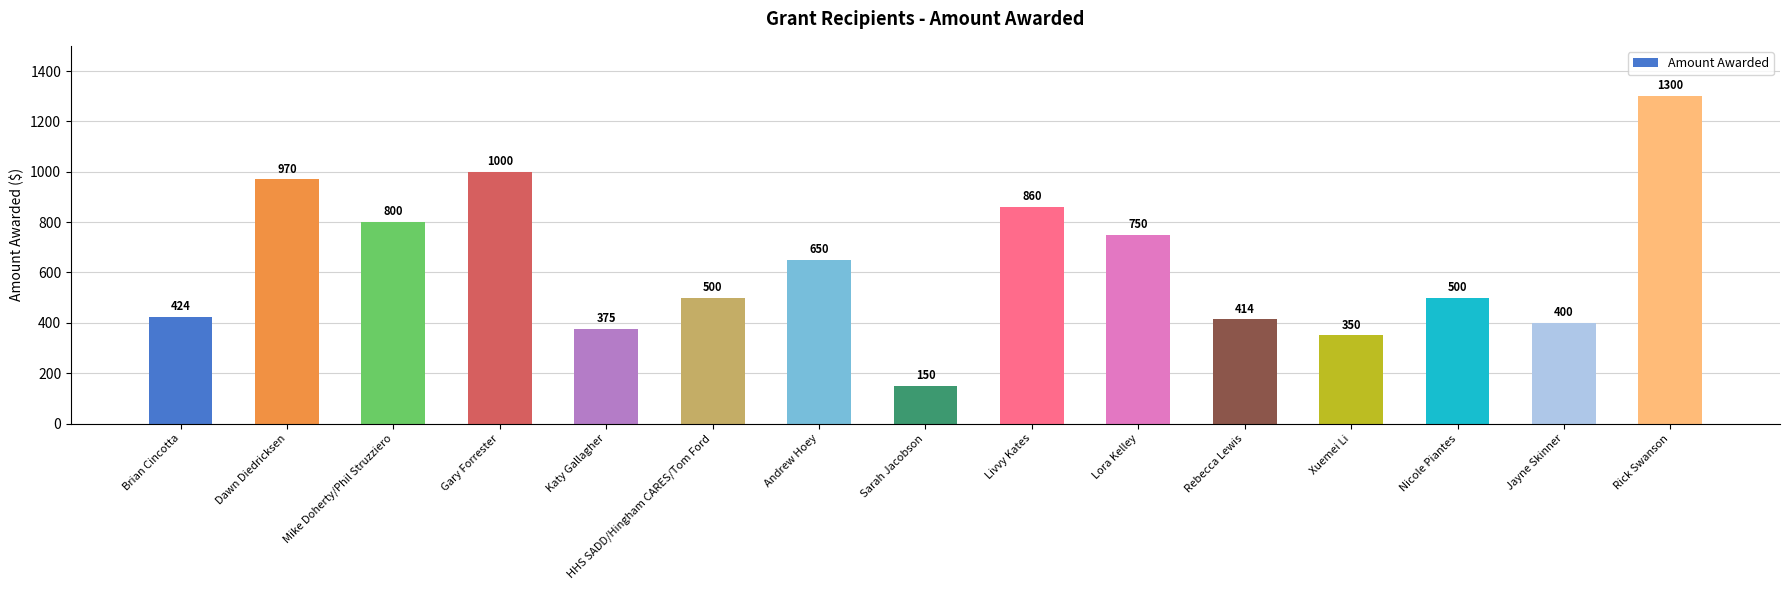

Which label corresponds to the smallest value in the chart?

Sarah Jacobson